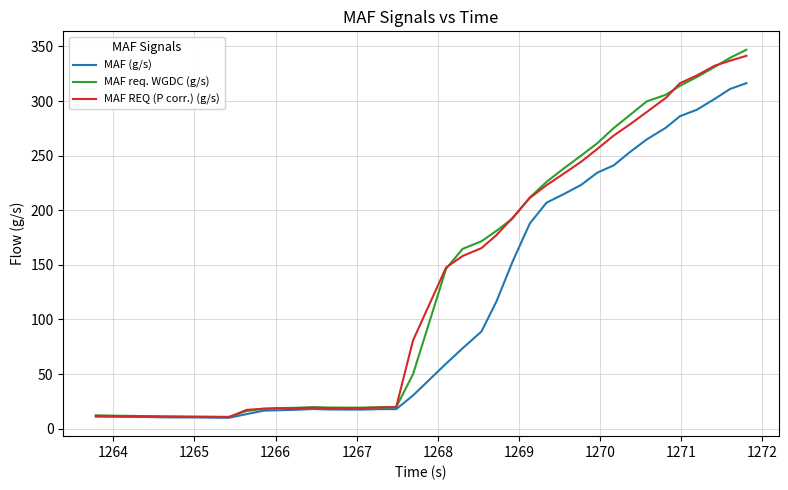

How many series are shown in this chart?

3